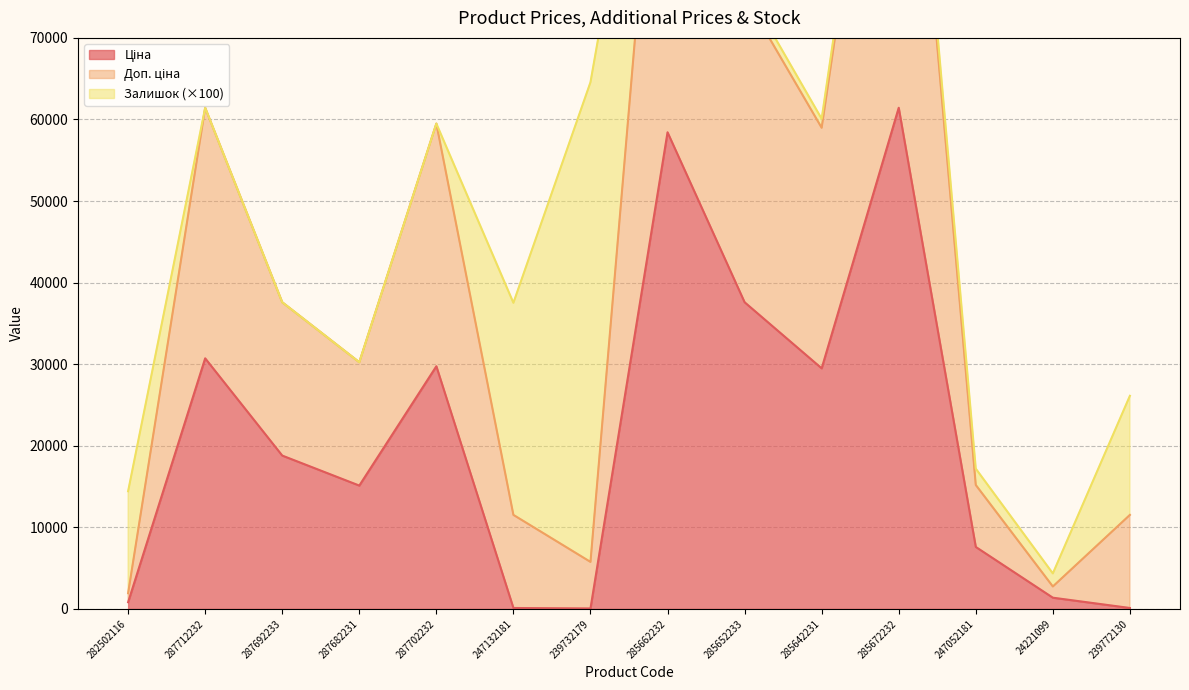

The Доп. ціна series shows 15193.1 at 247052181. True or false?

True